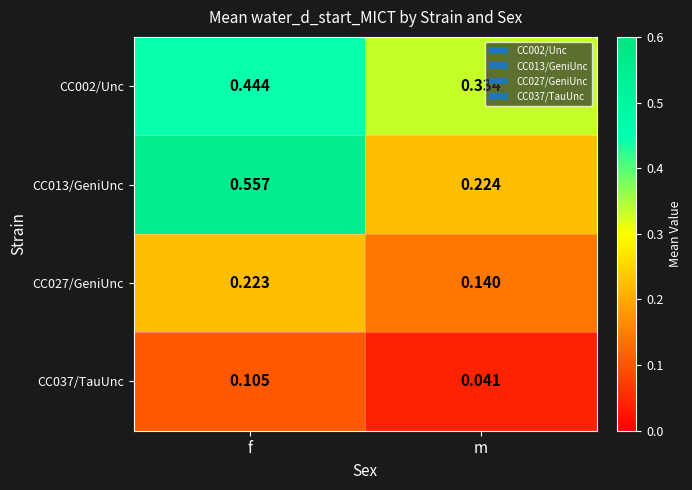

What is the total value across all series at m?

0.7